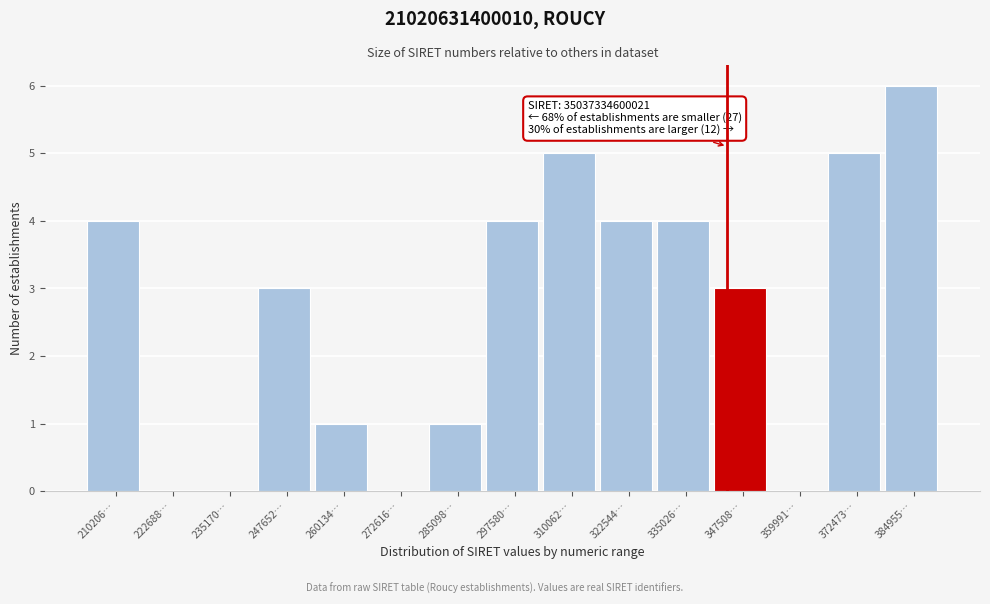

Reading left to right, extract all data points from this chart.

210206…=4	222688…=0	235170…=0	247652…=3	260134…=1	272616…=0	285098…=1	297580…=4	310062…=5	322544…=4	335026…=4	347508…=3	359991…=0	372473…=5	384955…=6